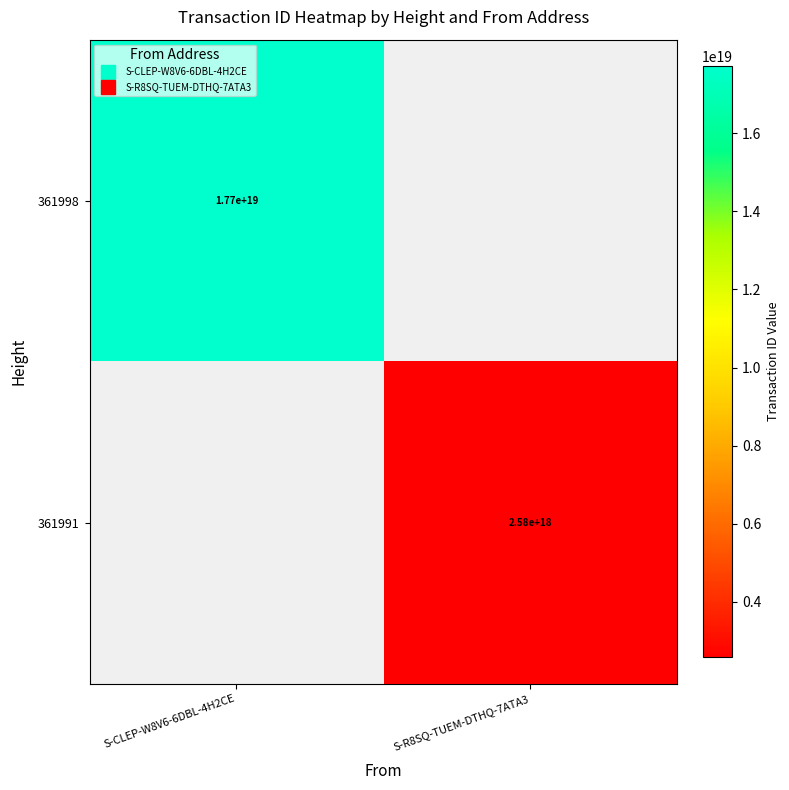

How many values in 361991 are above zero?

1